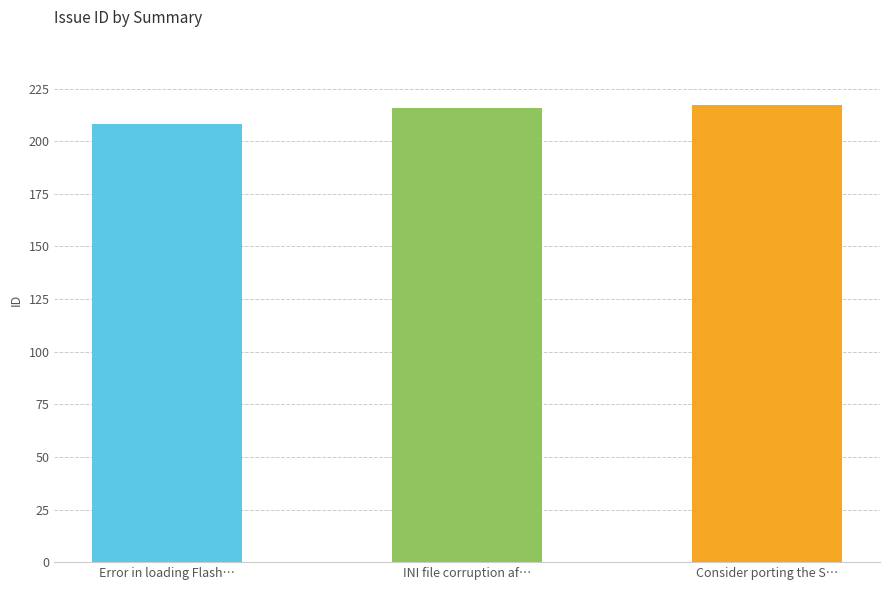

Read the value at INI file corruption af….

216